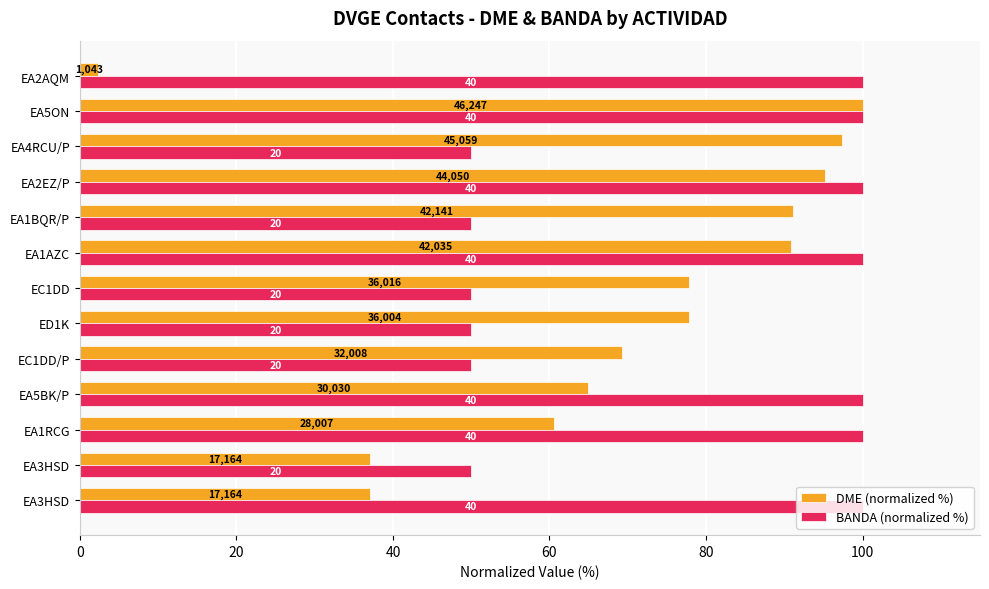

What are all the series names shown in the legend?

DME (normalized %), BANDA (normalized %)